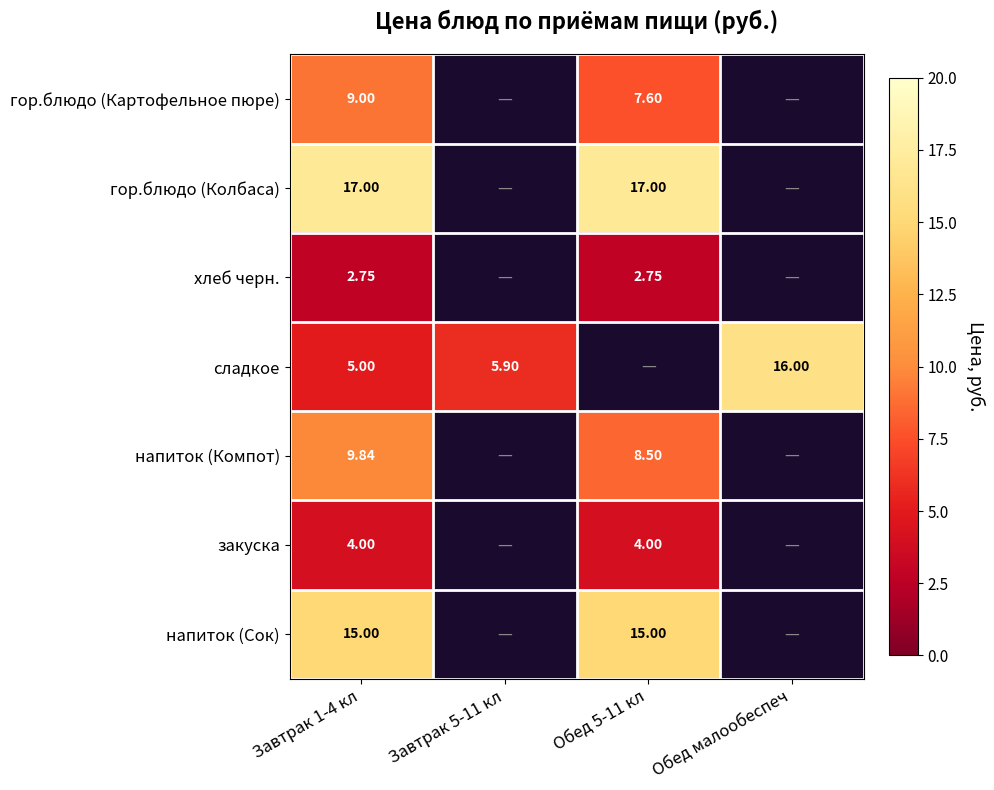

What value does the напиток (Сок) series have at Завтрак 1-4 кл?

15.0